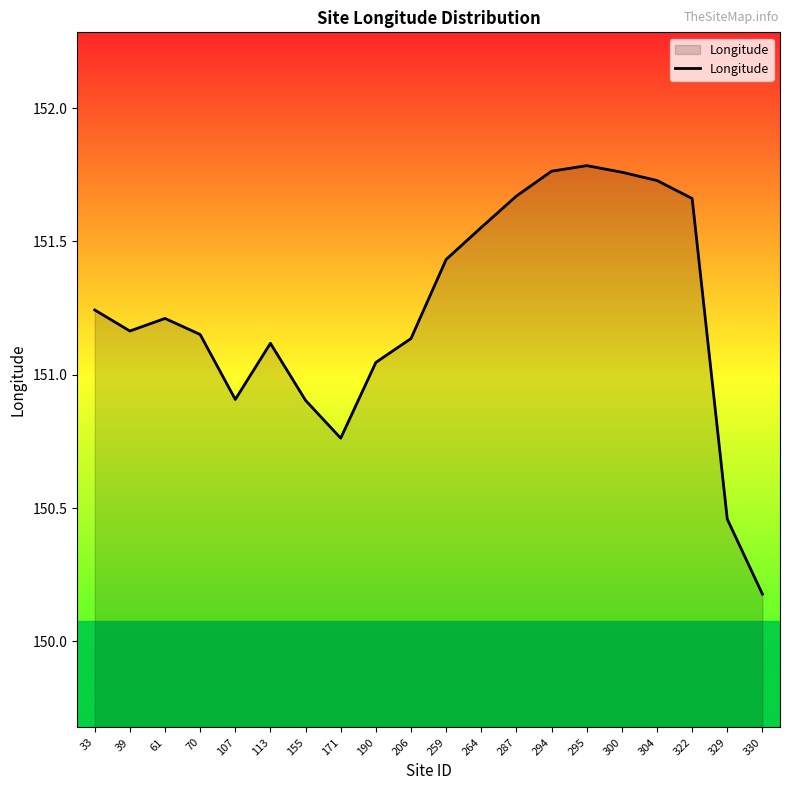

How many interior local peaks (higher than both neighbors) does the data have?

3